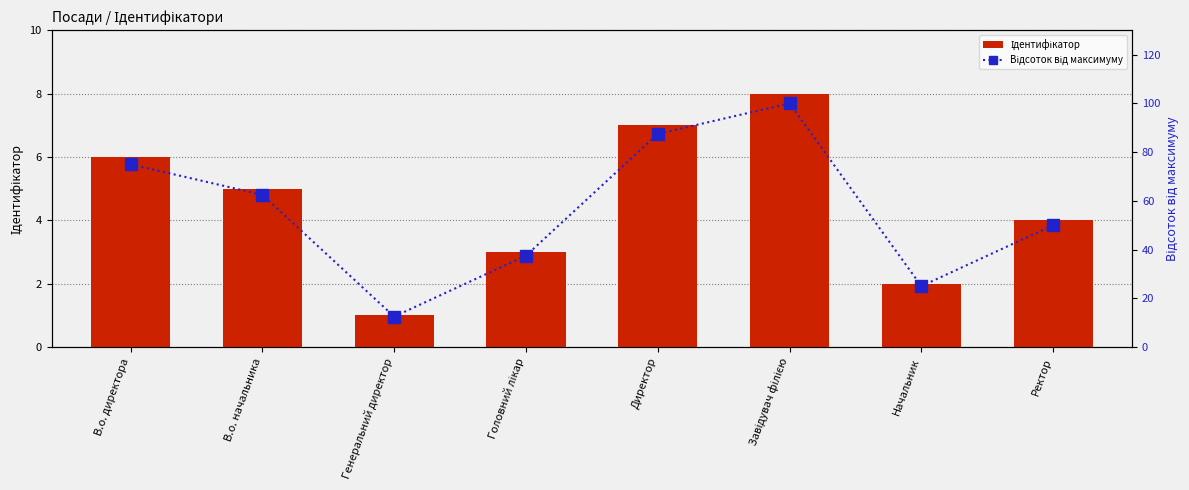

Which has a higher value, Головний лікар or Генеральний директор?

Головний лікар